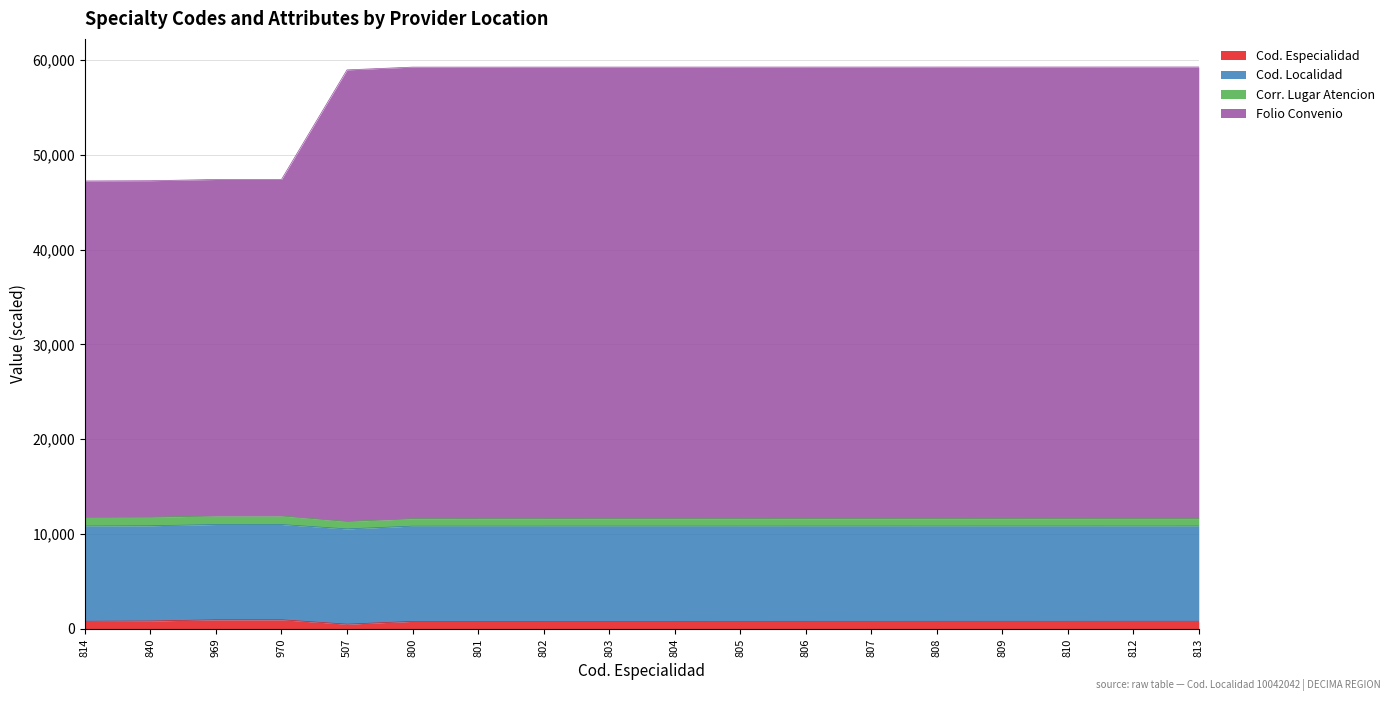

What are all the series names shown in the legend?

Cod. Especialidad, Cod. Localidad, Corr. Lugar Atencion, Folio Convenio